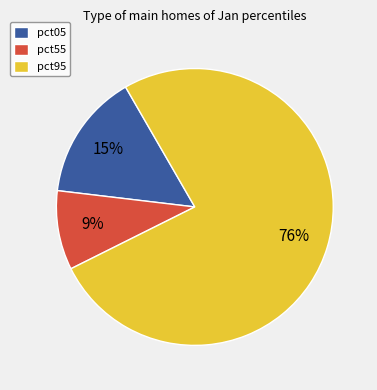

To the nearest percent, what is the average slice percentage?

33%